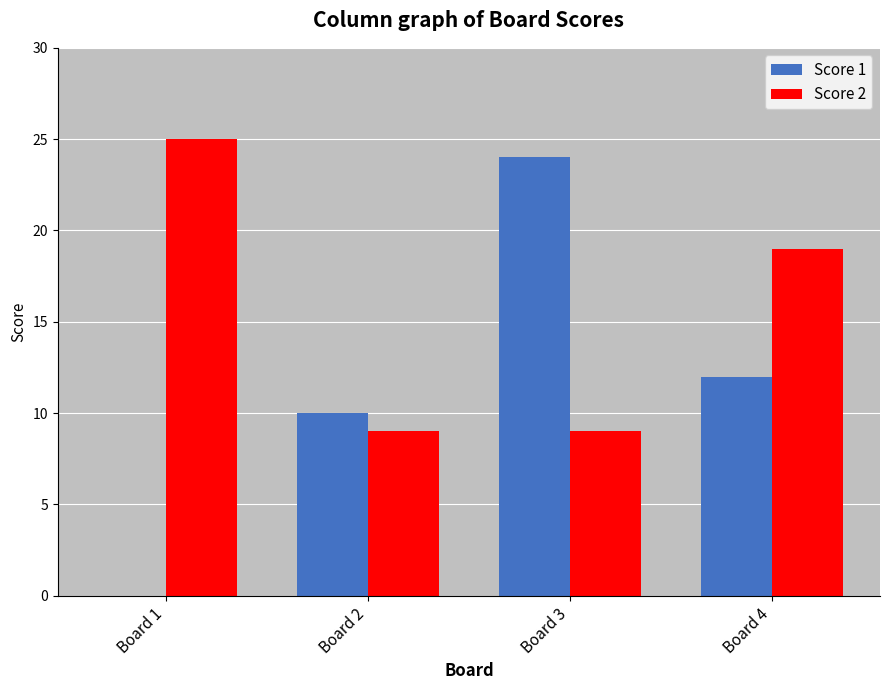

Which series changed the most between Board 2 and Board 4?

Score 2